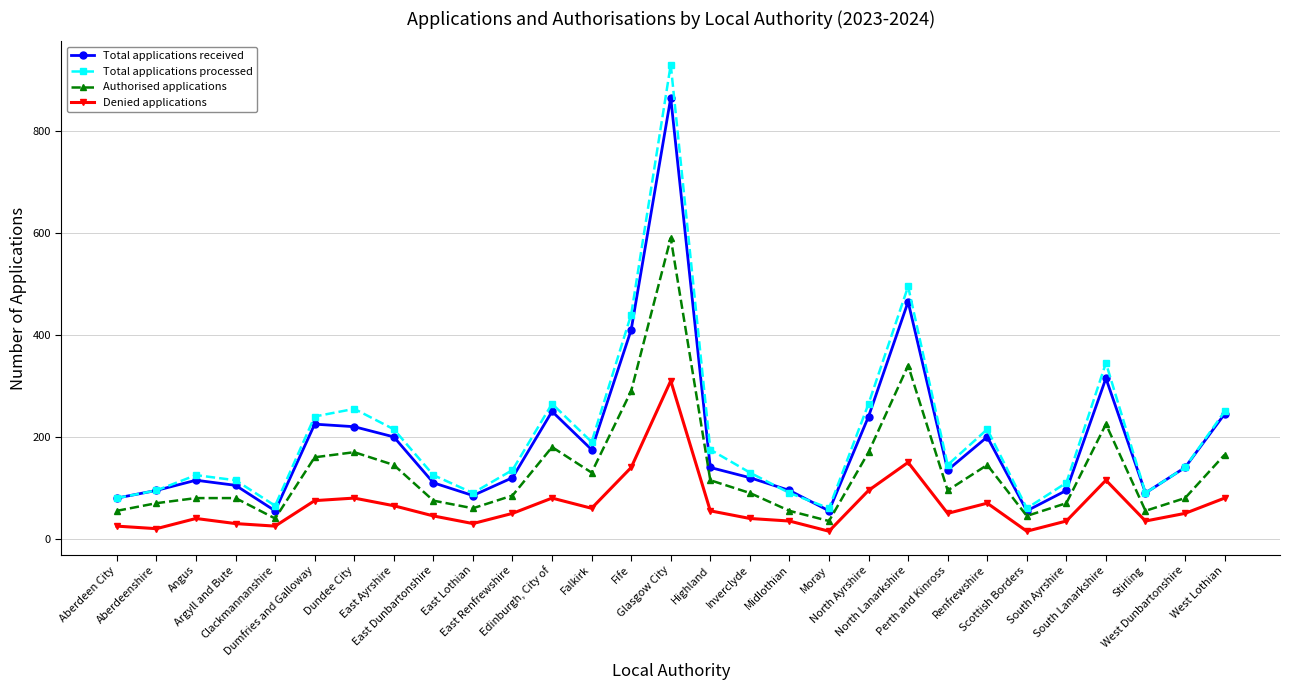

What is the label of the 27th point from the left?

Stirling